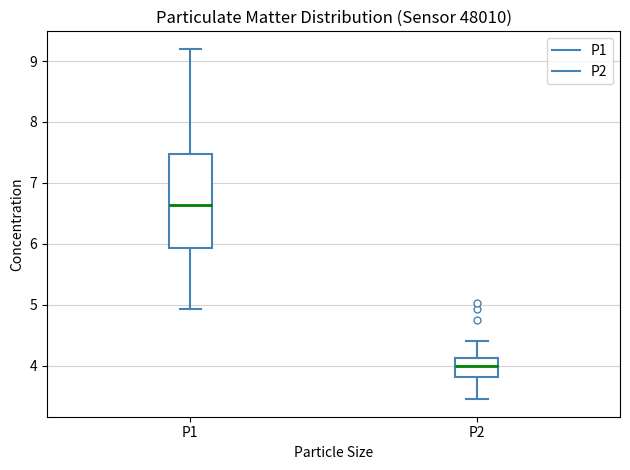

Which box has the lowest median line?

P2